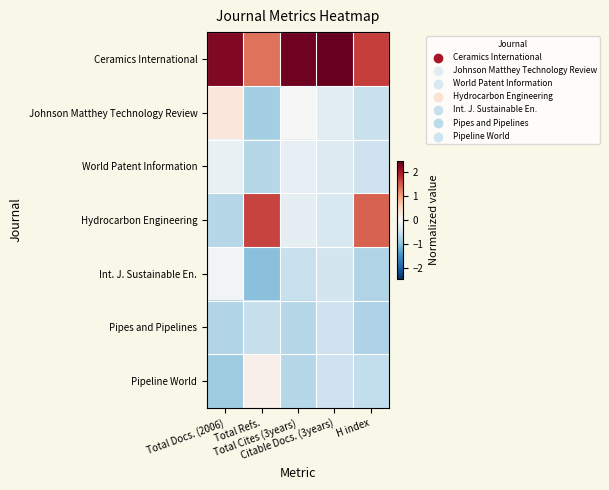

Which series changed the most between Total Refs. and Total Cites (3years)?

Hydrocarbon Engineering